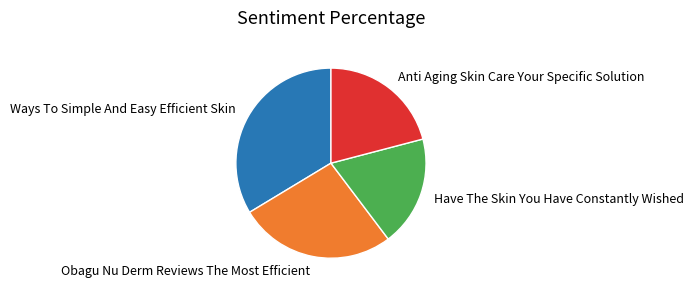

Which slice is the largest?

Ways To Simple And Easy Efficient Skin